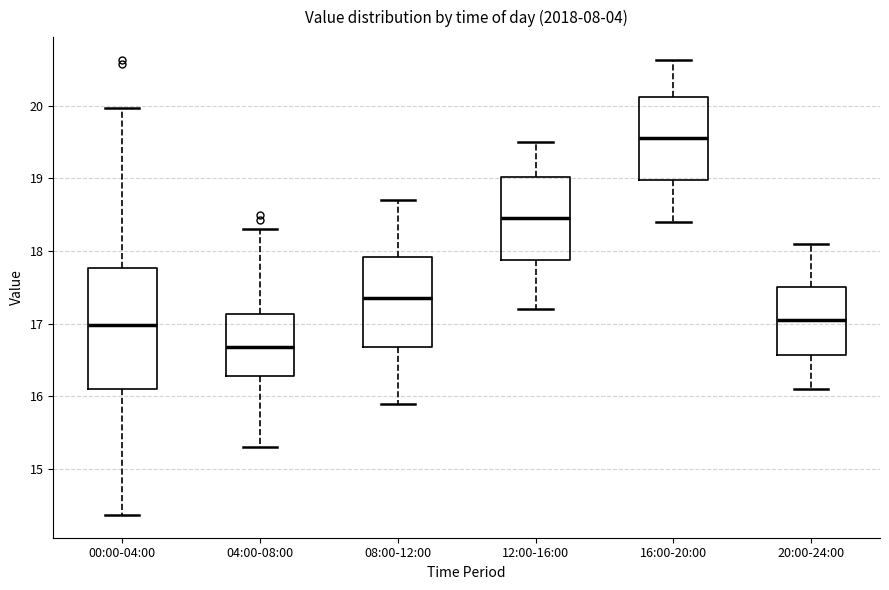

Reading left to right, read every box against the y-axis: the position of its median line, the range the box covers, and the ends of its whiskers. The values are not printed on the chart, so give them approximately, as read against the axis.

00:00-04:00: median 17.0, box 16.1 to 17.8, whiskers 14.4 to 20.0
04:00-08:00: median 16.7, box 16.3 to 17.1, whiskers 15.3 to 18.3
08:00-12:00: median 17.4, box 16.7 to 17.9, whiskers 15.9 to 18.7
12:00-16:00: median 18.5, box 17.9 to 19.0, whiskers 17.2 to 19.5
16:00-20:00: median 19.6, box 19.0 to 20.1, whiskers 18.4 to 20.6
20:00-24:00: median 17.1, box 16.6 to 17.5, whiskers 16.1 to 18.1